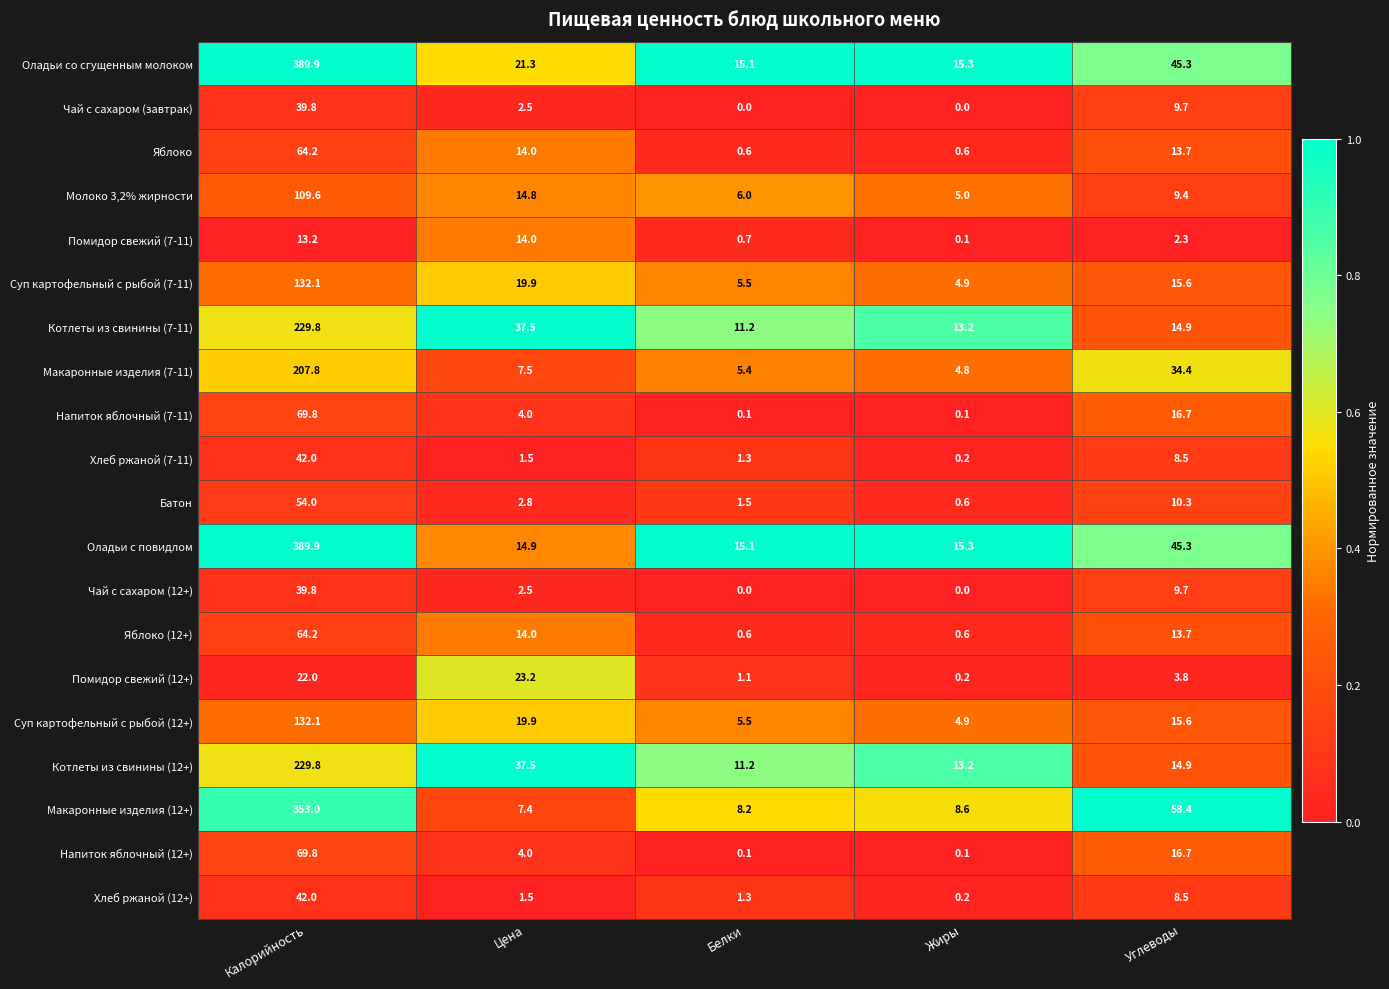

What is the sum of all Помидор свежий (12+) values?

50.3